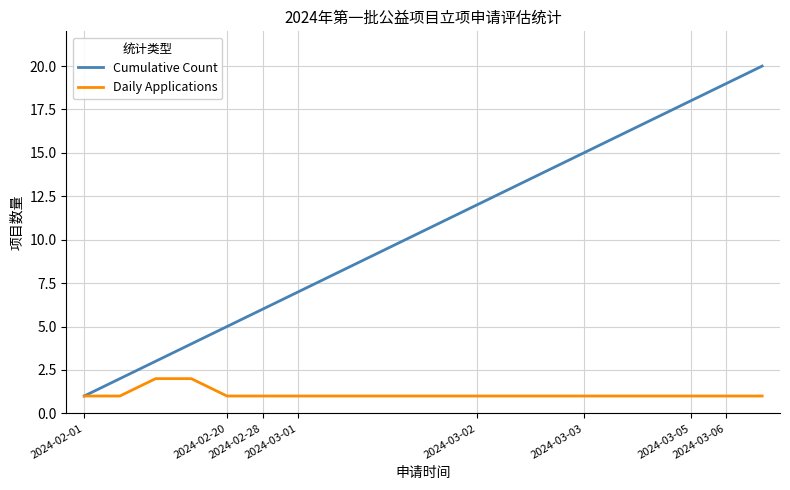

True or false: Cumulative Count has more than 2 interior local peaks.

False